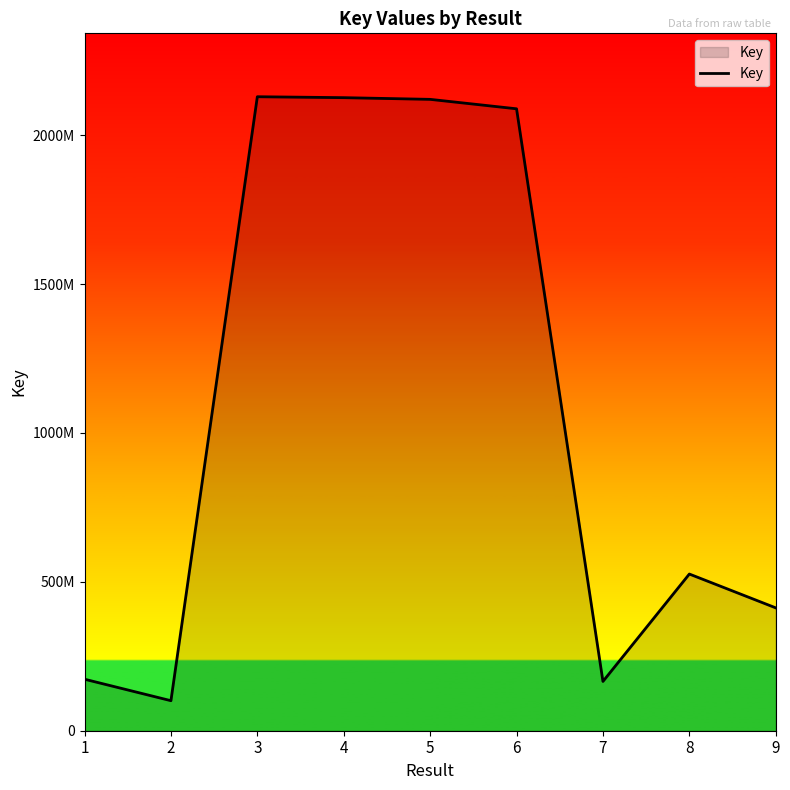

What is the change in value from 3 to 8?

-1602780511